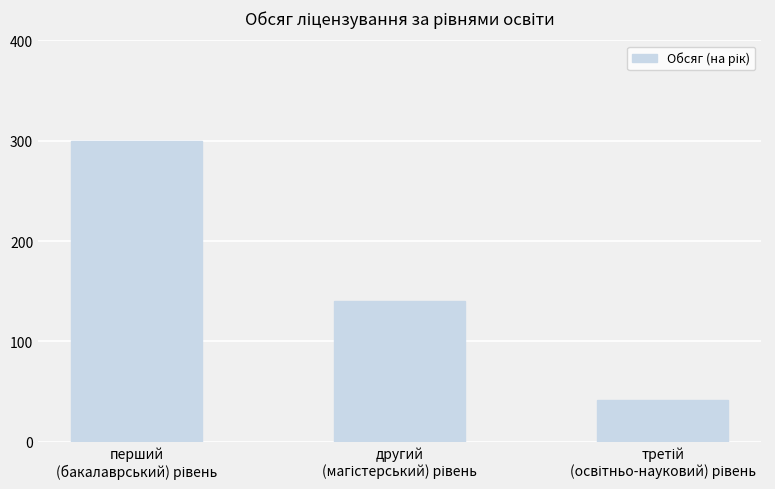

What is the value of the 3rd bar from the left?

42